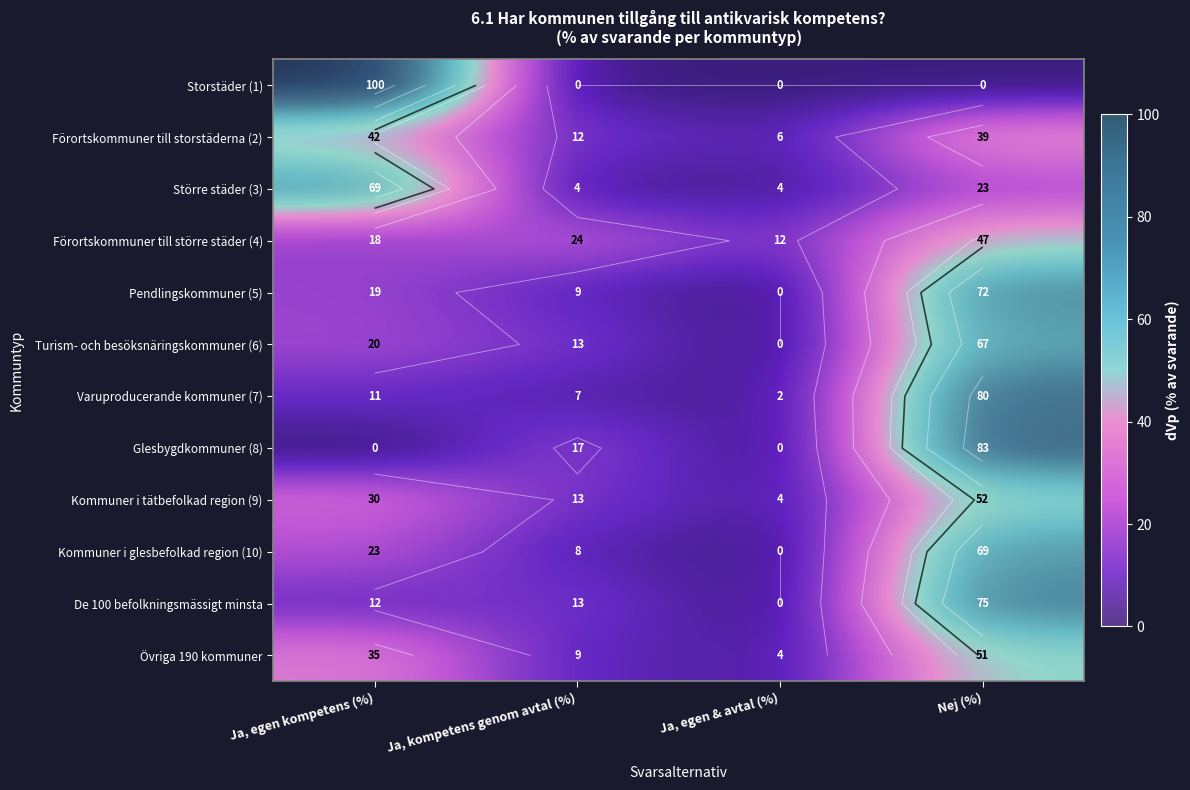

Which category has the highest value in the Större städer (3) series?

Ja, egen kompetens (%)